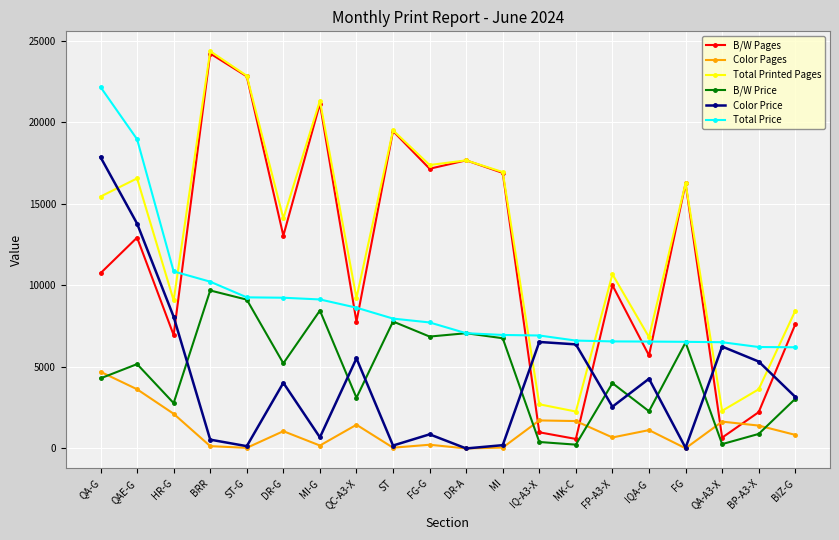

At which category is the sum across all series the highest?

QA-G